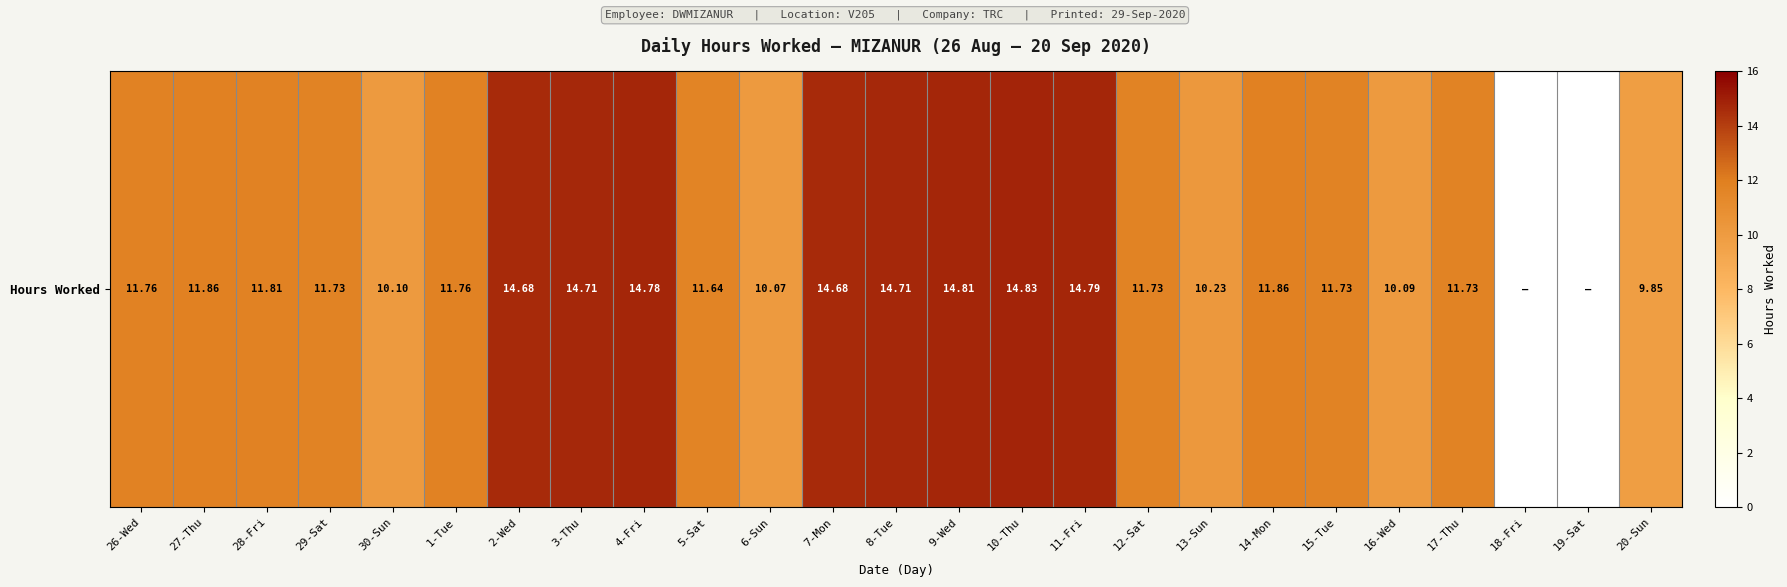

At which label does the data first exceed 11?

26-Wed